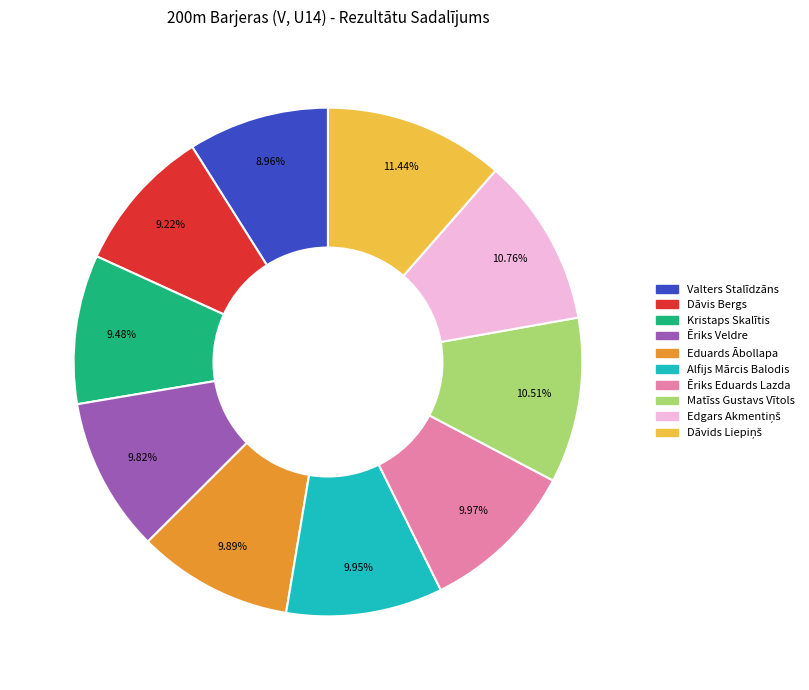

Is the sum of Eduards Ābollapa and Ēriks Veldre greater than half?

No